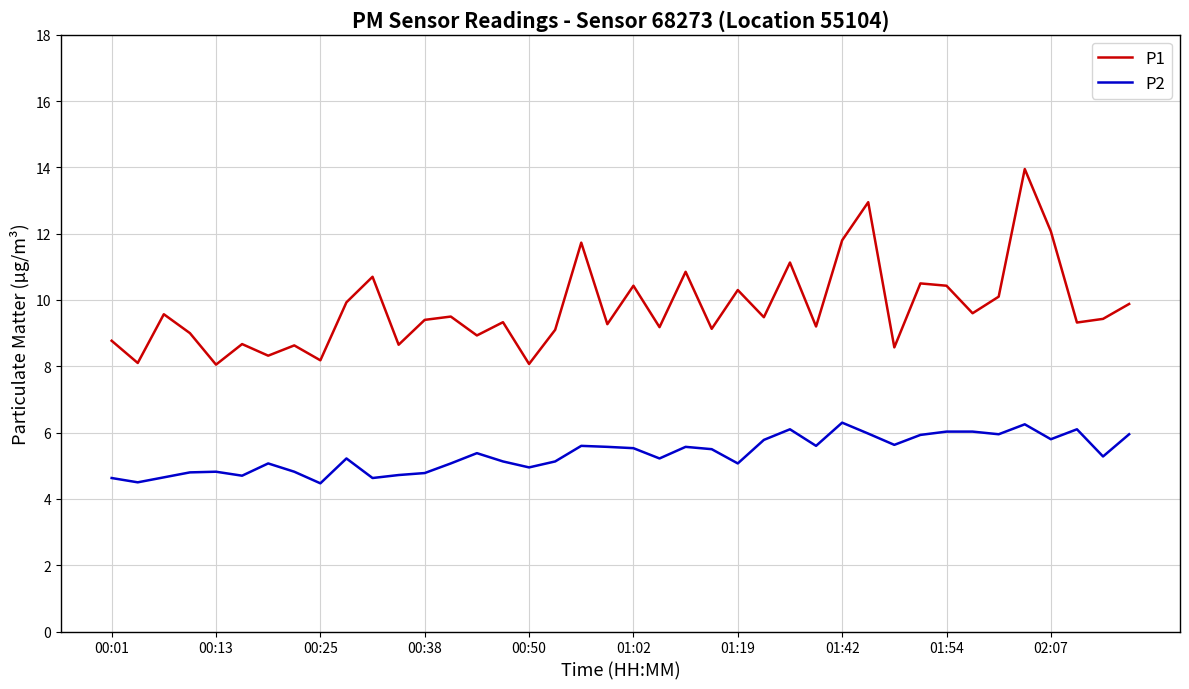

What is the smallest value displayed?

4.5